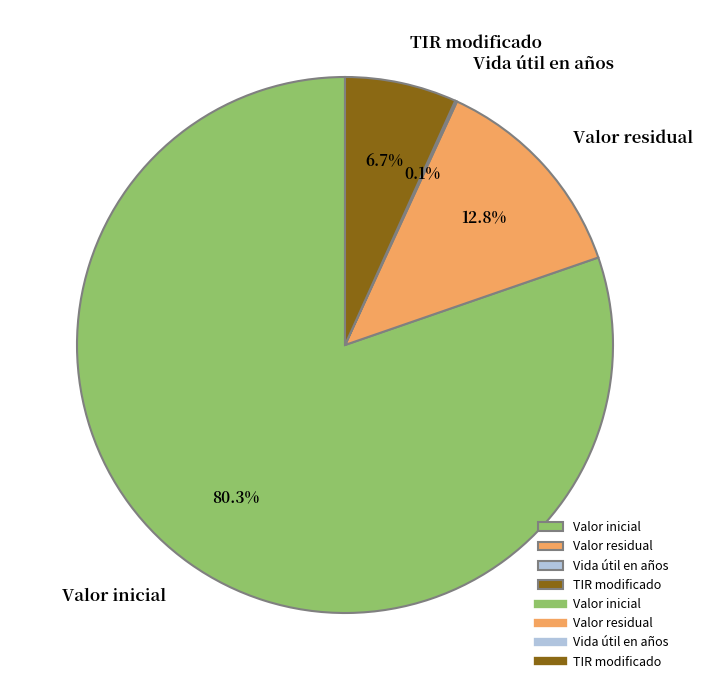

Combined, do Valor residual and Valor inicial account for over 50%?

Yes